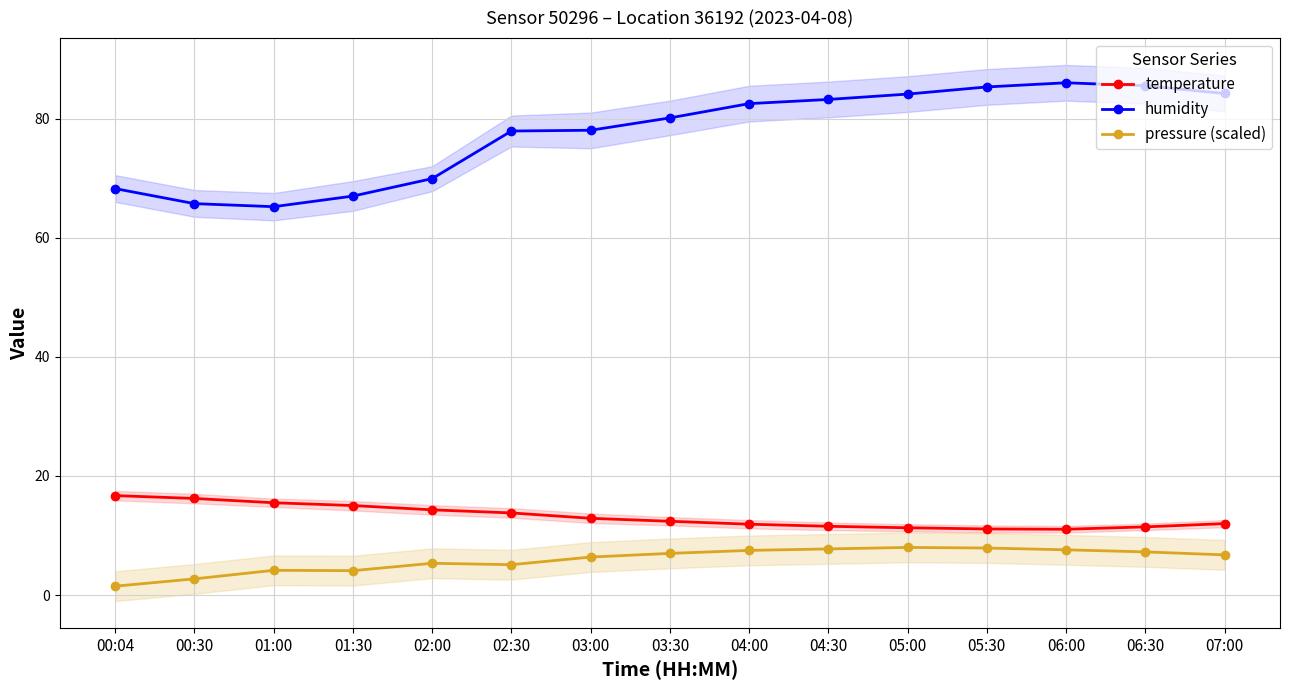

Does the chart display data point markers on the line(s)?

Yes